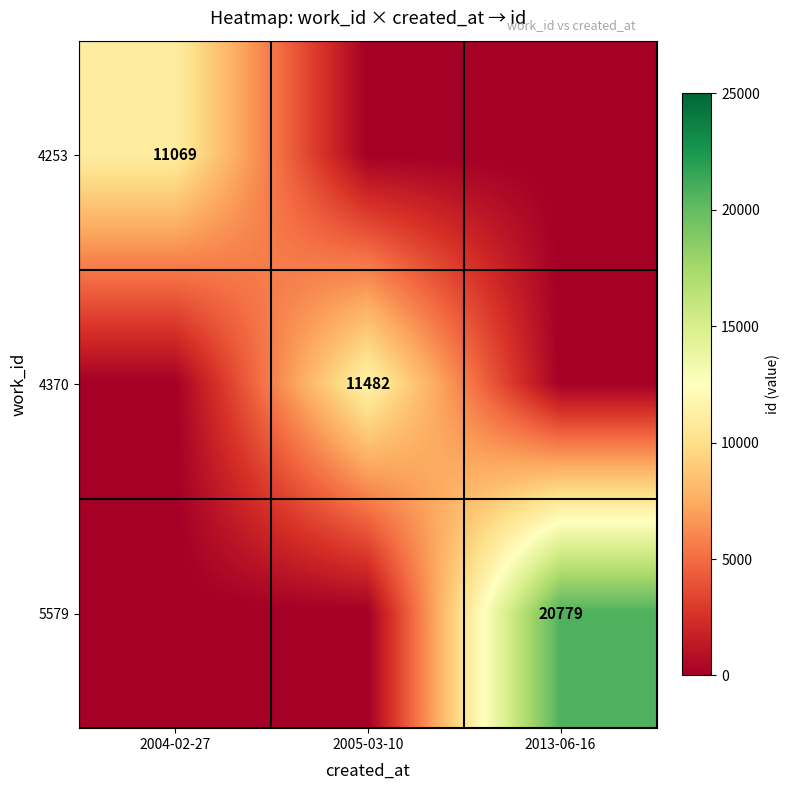

Which series has the widest spread of values?

5579